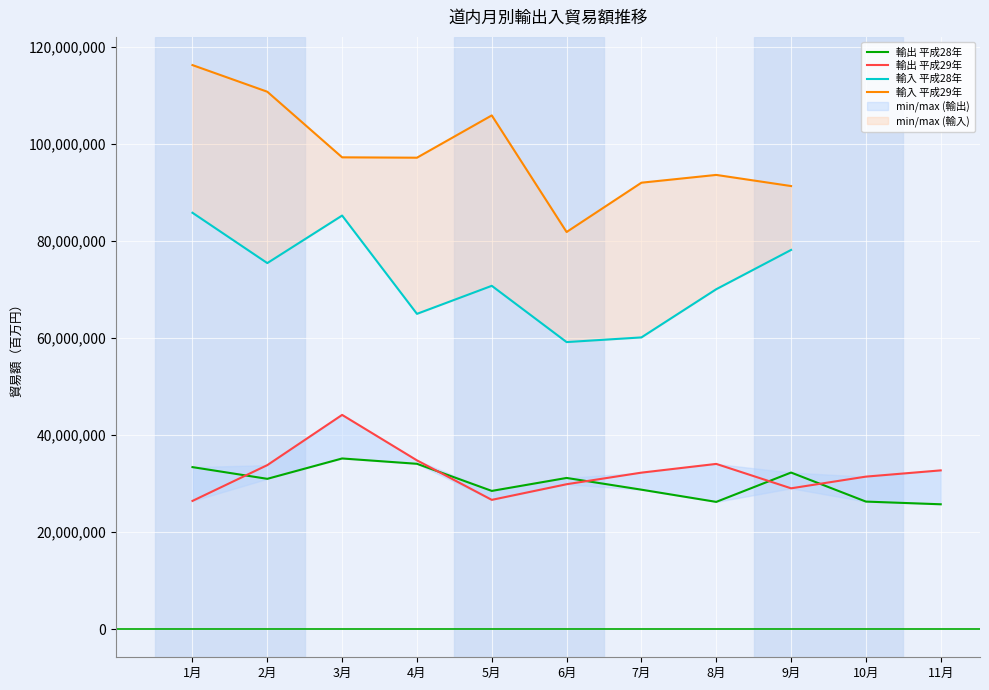

List the series in order of their peak value, highest first.

輸入 平成29年, 輸入 平成28年, 輸出 平成29年, 輸出 平成28年